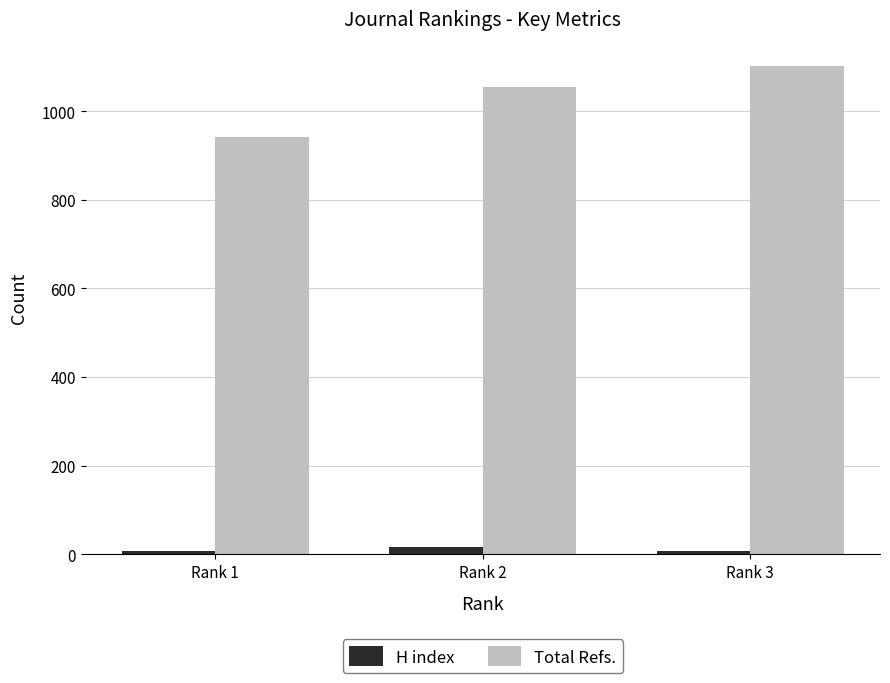

What is the minimum value for Total Refs.?

942